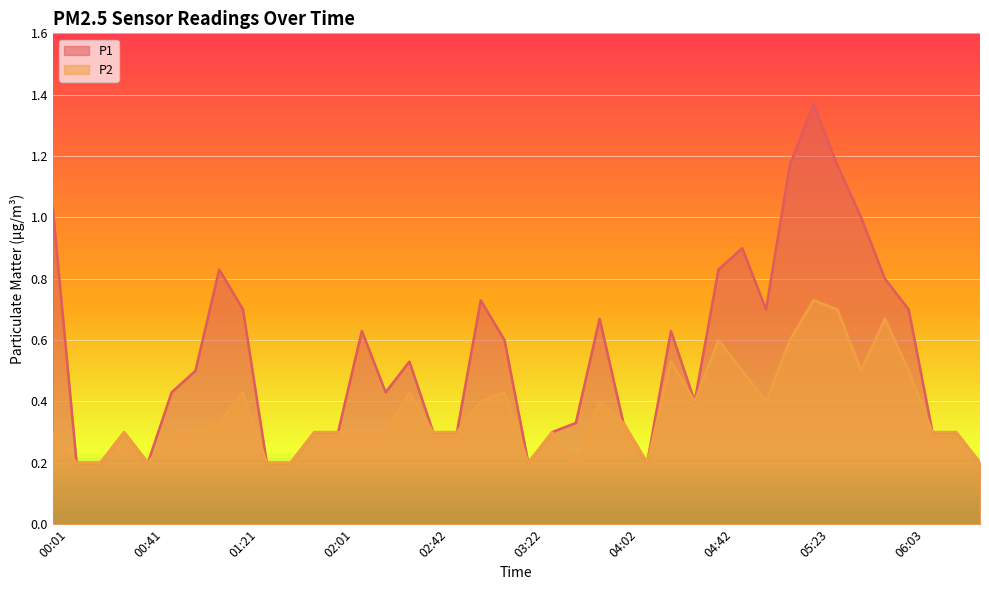

At how many categories does at least one series exceed 0?

40